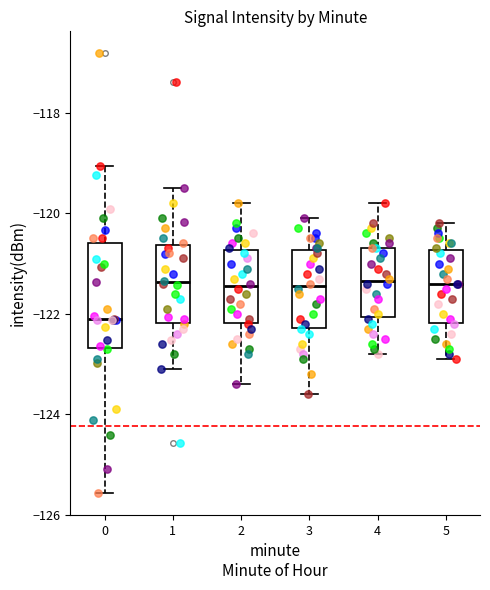

Which box is the tallest, from its lower edge to its upper edge?

0